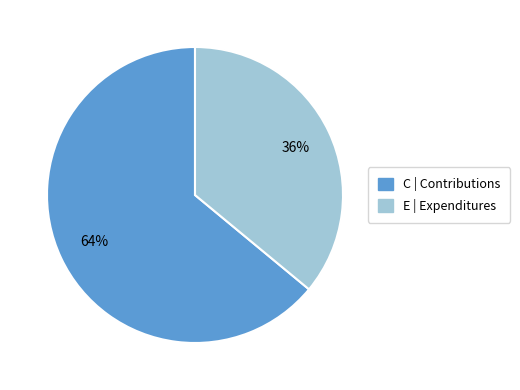

To the nearest percent, what percentage of the pie is C?

64%